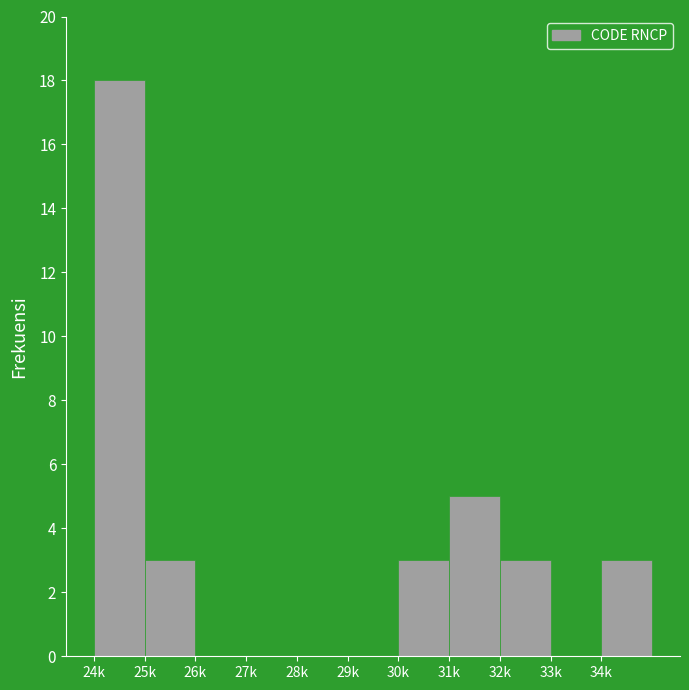

Reading right to left, transcribe all the data shown in this chart.

34k=3	33k=0	32k=3	31k=5	30k=3	29k=0	28k=0	27k=0	26k=0	25k=3	24k=18